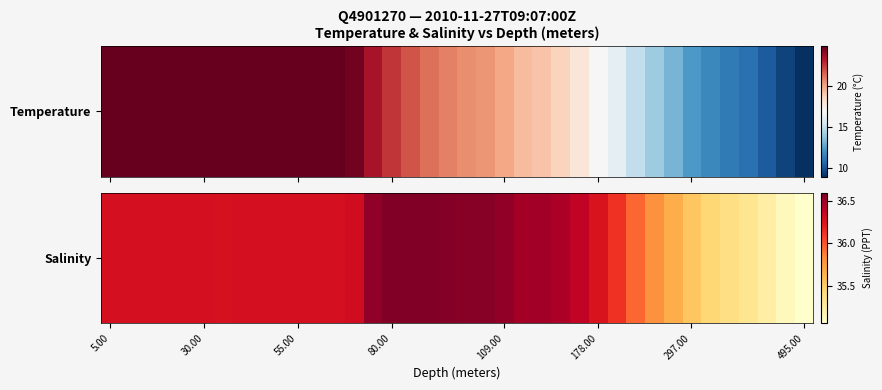

The chart shows a value of 58.2 at 9. True or false?

False